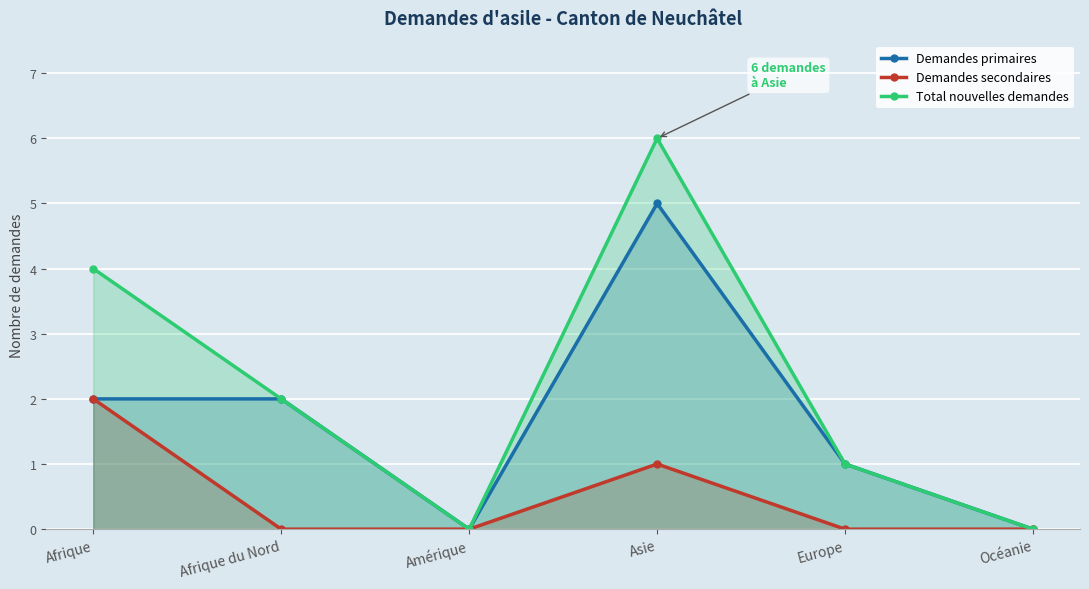

At which category does the chart reach its peak across all series?

Asie